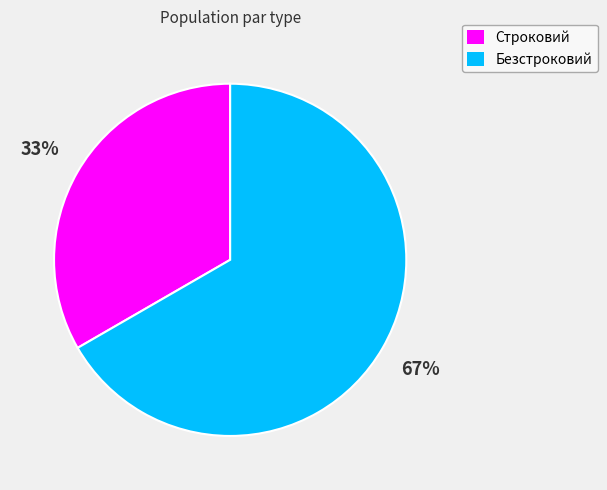

To the nearest percent, what percentage of the pie is Строковий?

33%